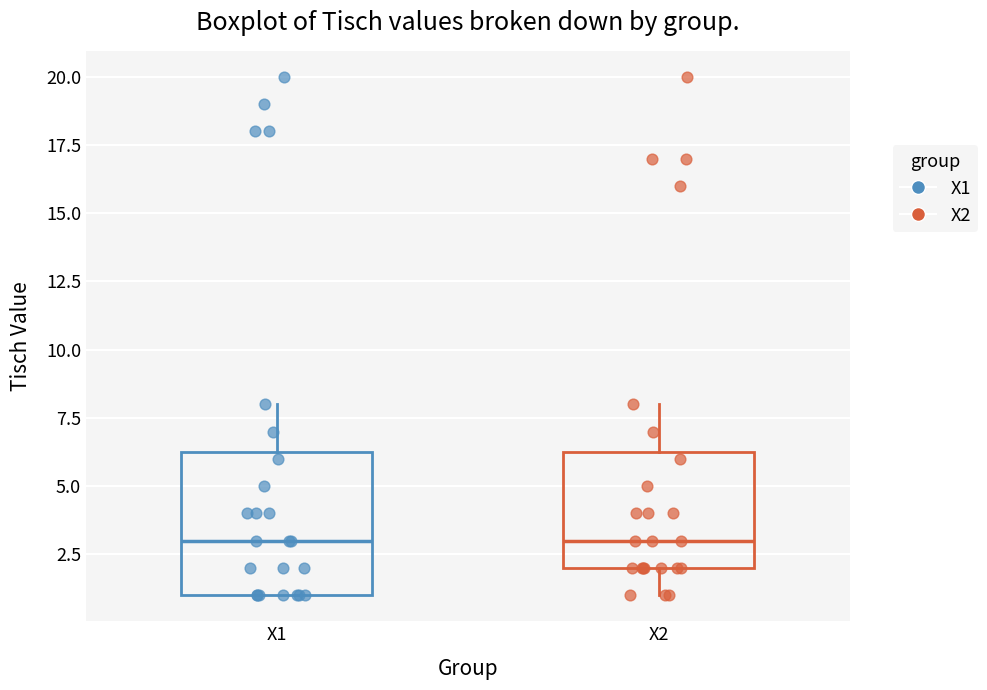

Where is the upper edge of the box for X1 on the y-axis? The values are not printed on the chart, so give them approximately, as read against the axis.

6.5